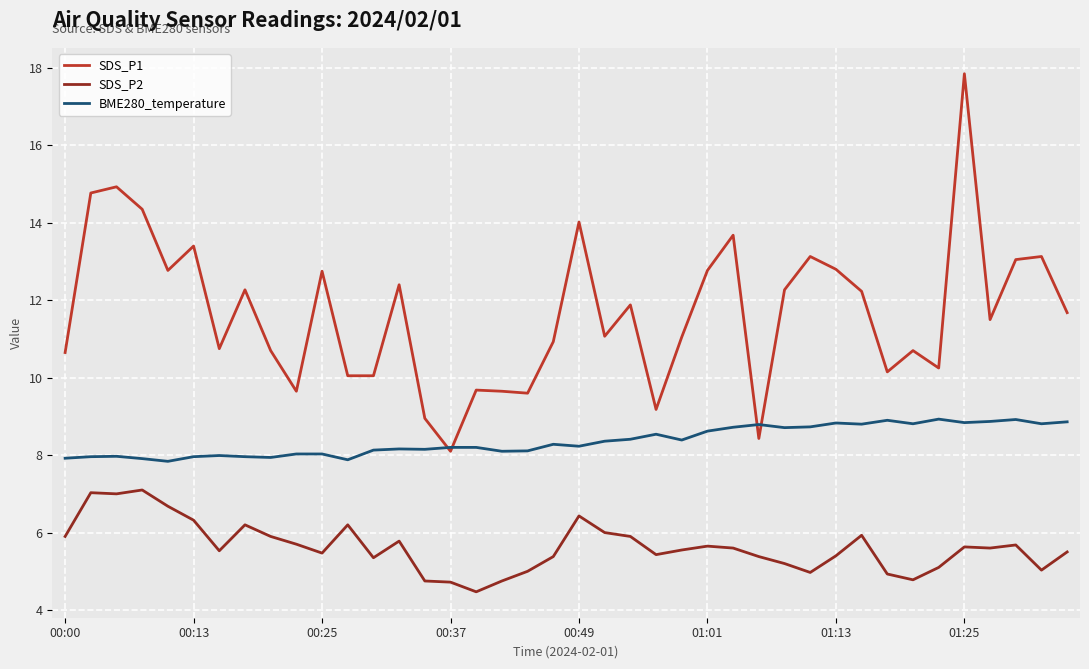

Which series has the largest total across all categories?

SDS_P1